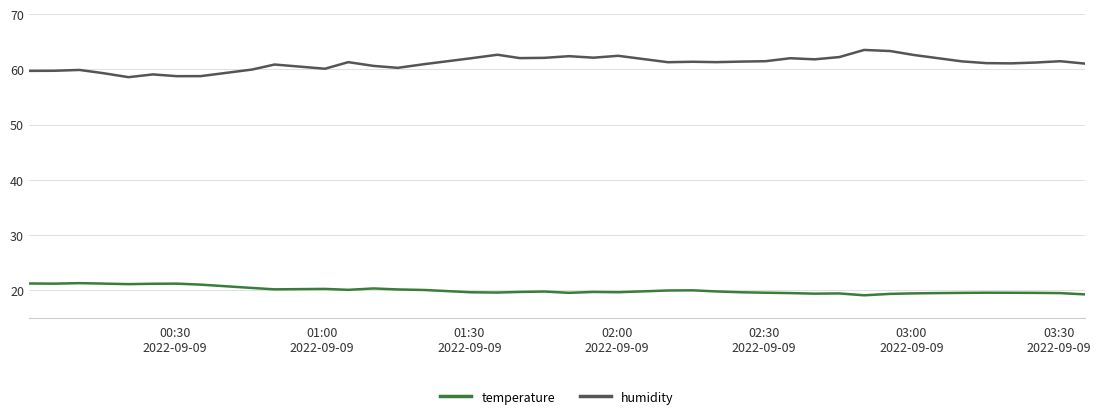

Which series has the largest total across all categories?

humidity